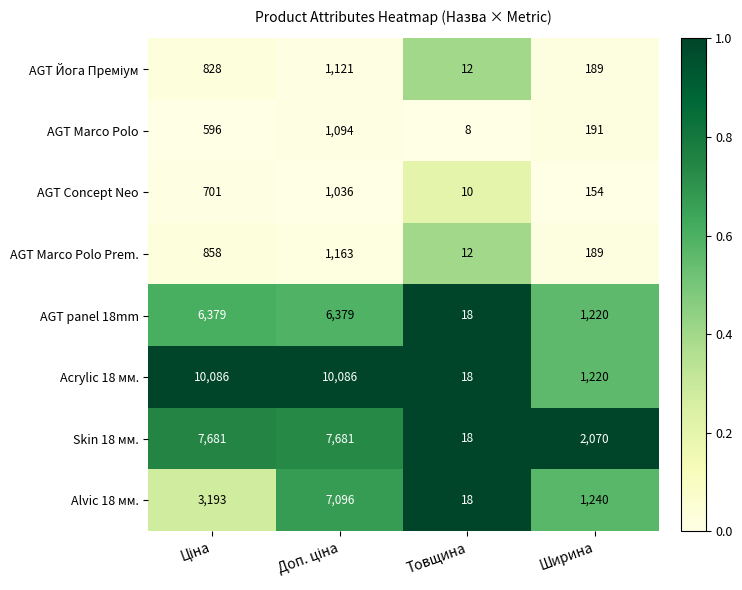

Which series has the widest spread of values?

Acrylic 18 мм.